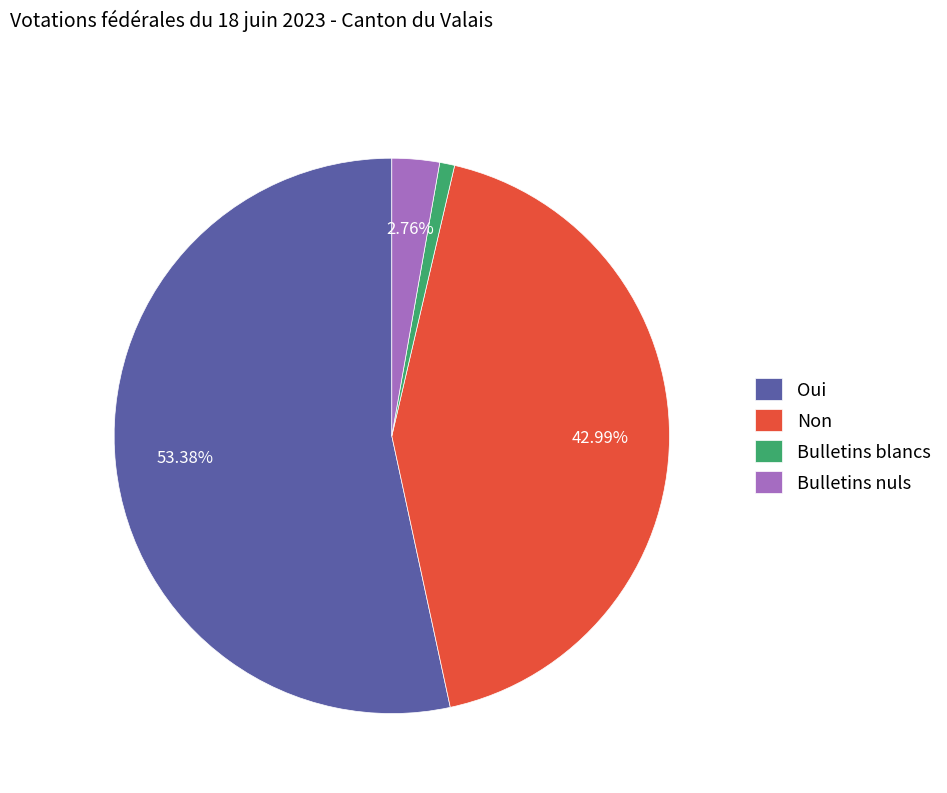

What is the largest slice in the pie chart?

Oui